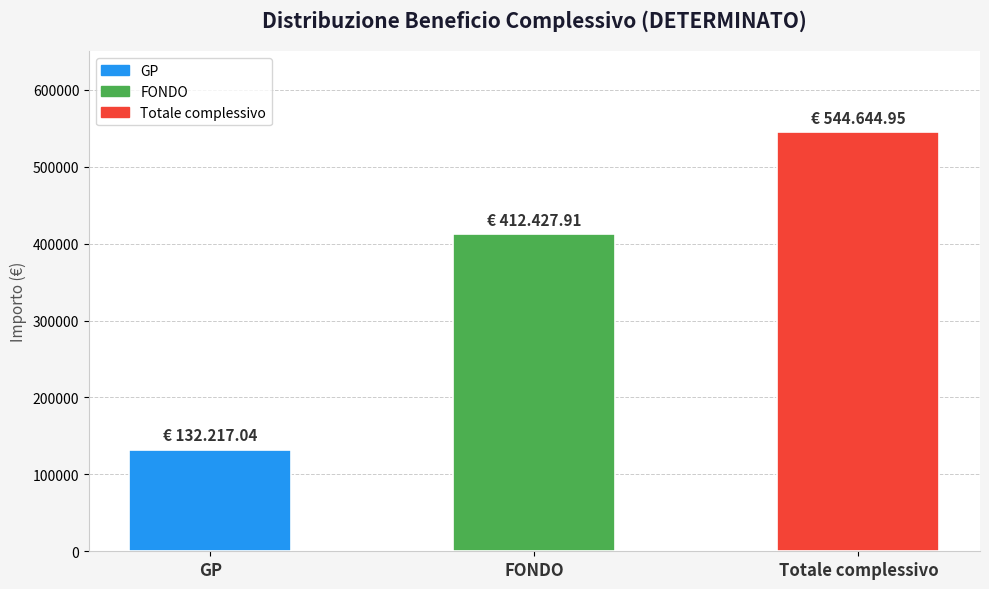

What is the difference between the maximum and minimum values?

412427.9